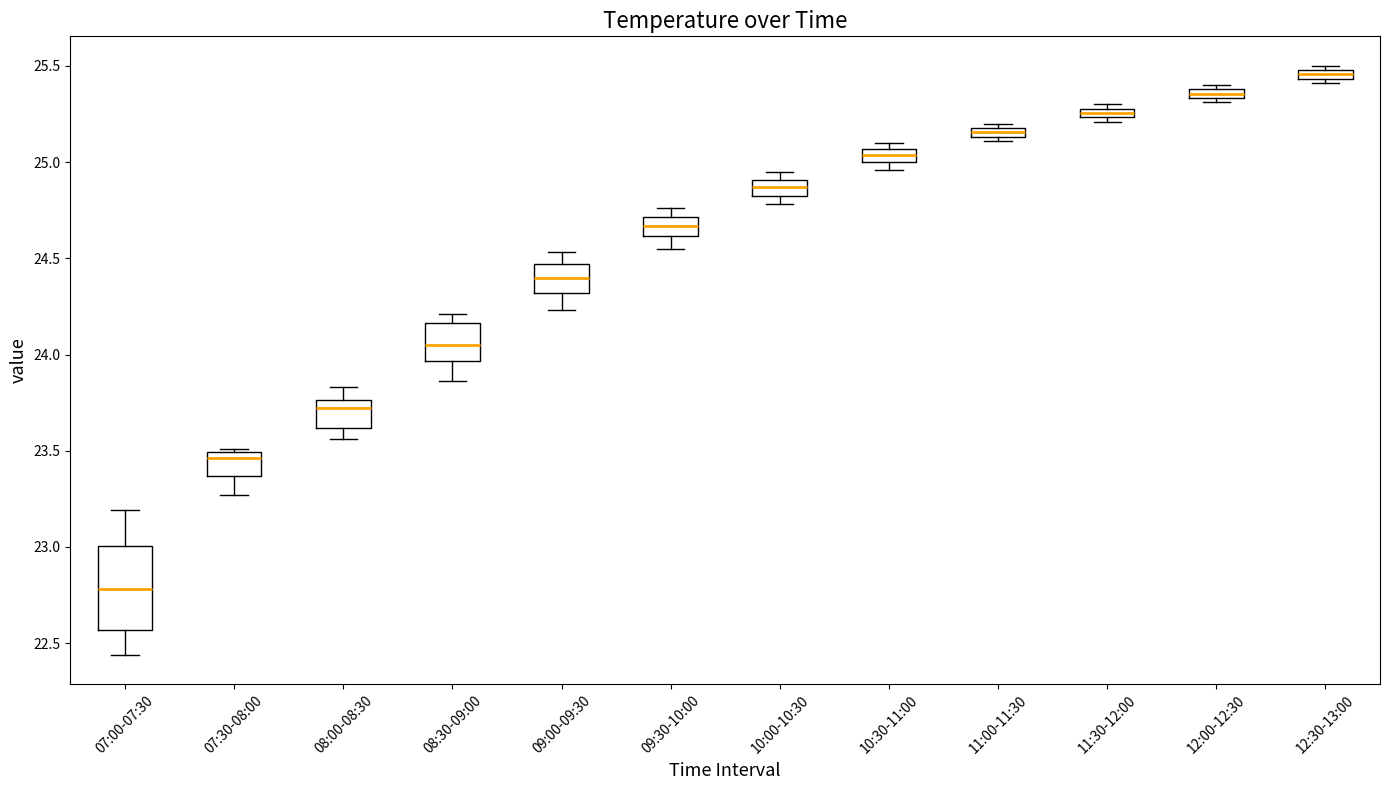

Which box's median line is the lowest?

07:00-07:30